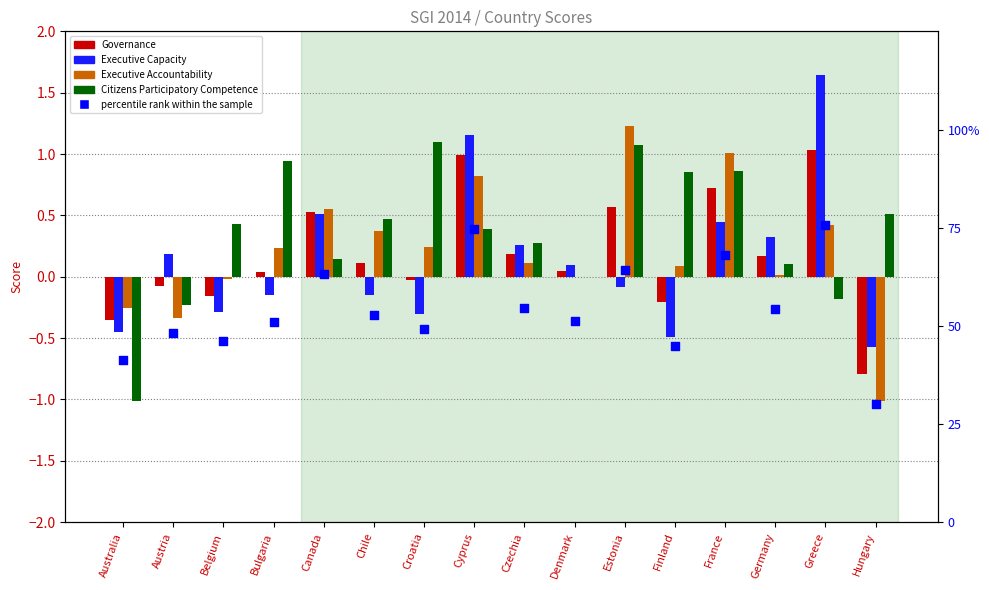

Which series has the largest total across all categories?

percentile rank within the sample